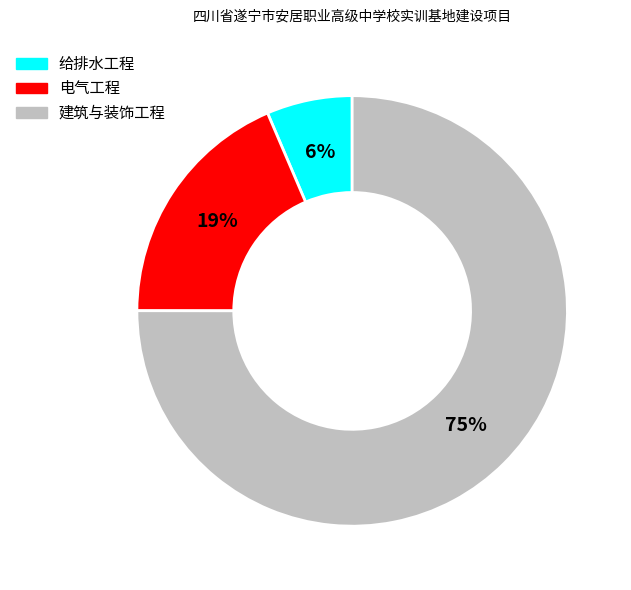

To the nearest percent, what is the combined percentage of 电气工程 and 给排水工程?

25%